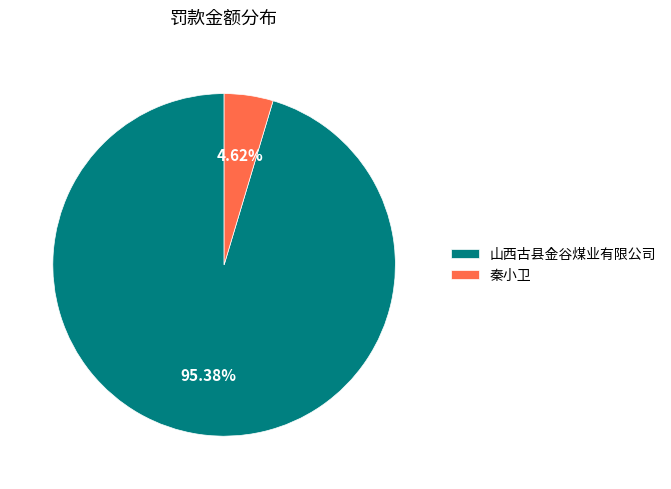

True or false: 秦小卫 accounts for 5% of the total.

True